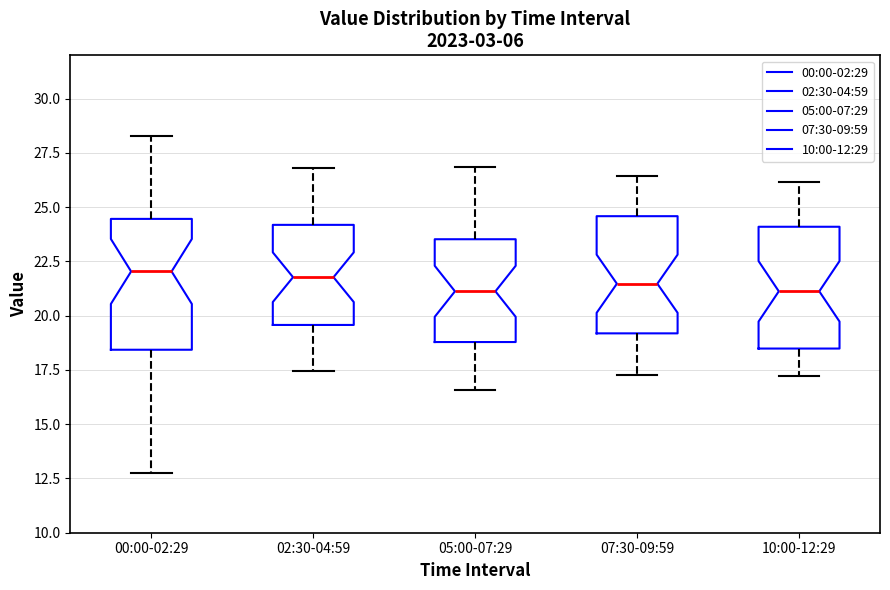

Reading left to right, read every box against the y-axis: the position of its median line, the range the box covers, and the ends of its whiskers. The values are not printed on the chart, so give them approximately, as read against the axis.

00:00-02:29: median 22.0, box 18.5 to 24.5, whiskers 13.0 to 28.5
02:30-04:59: median 22.0, box 19.5 to 24.0, whiskers 17.5 to 27.0
05:00-07:29: median 21.0, box 19.0 to 23.5, whiskers 16.5 to 27.0
07:30-09:59: median 21.5, box 19.0 to 24.5, whiskers 17.5 to 26.5
10:00-12:29: median 21.0, box 18.5 to 24.0, whiskers 17.0 to 26.0